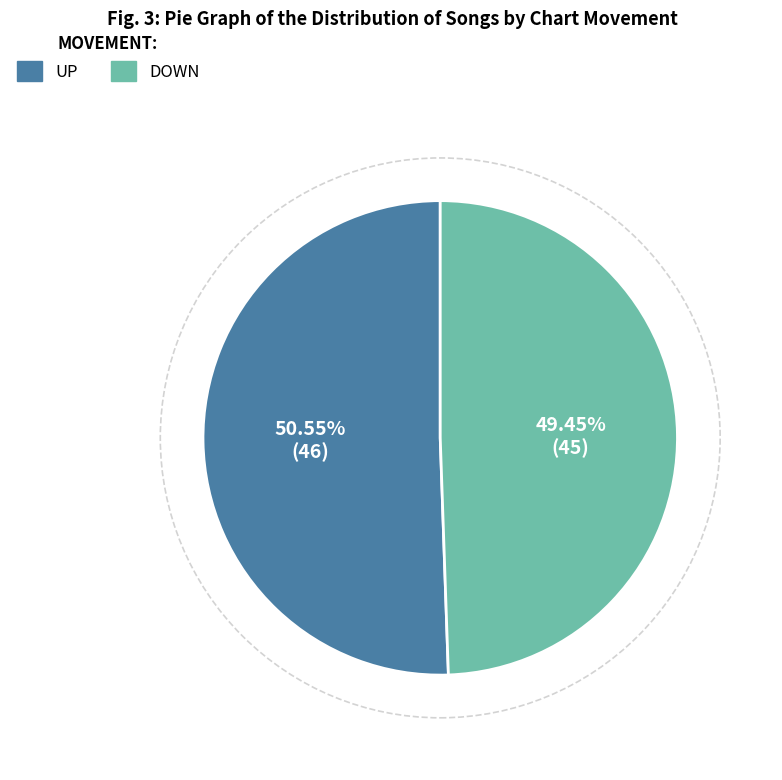

Does any single category account for the majority?

Yes